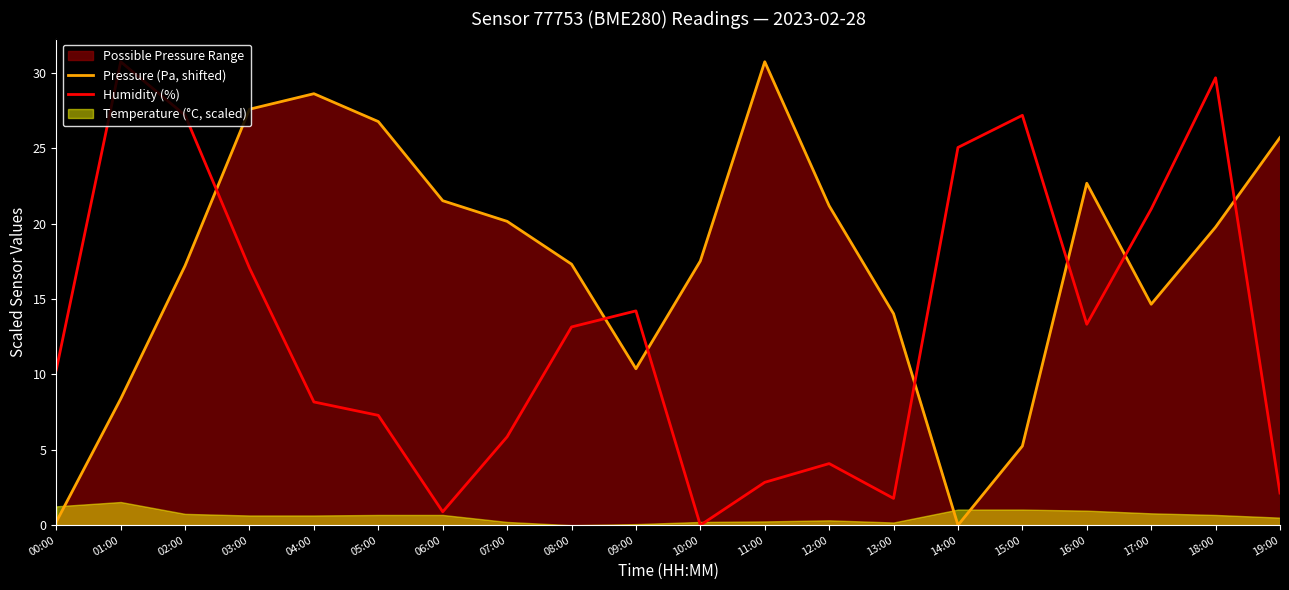

Where does the Pressure (Pa, shifted) series first go above 19?

03:00